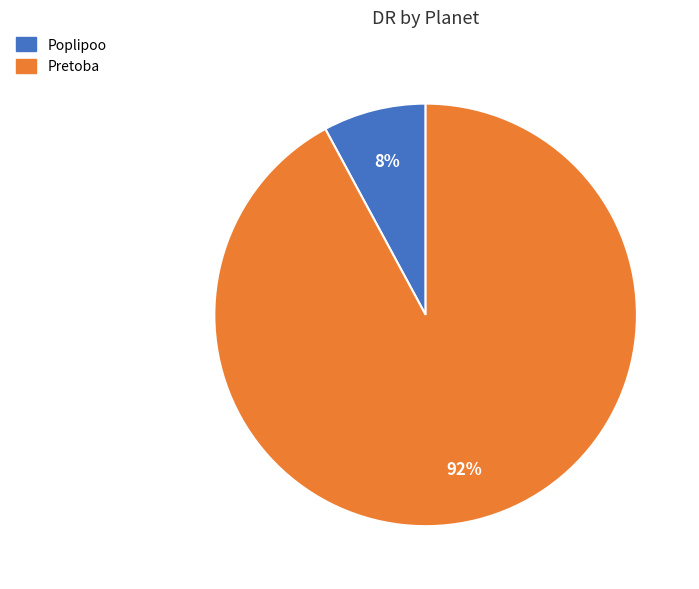

To the nearest percent, what is the difference between the Pretoba and Poplipoo slice percentages?

84%